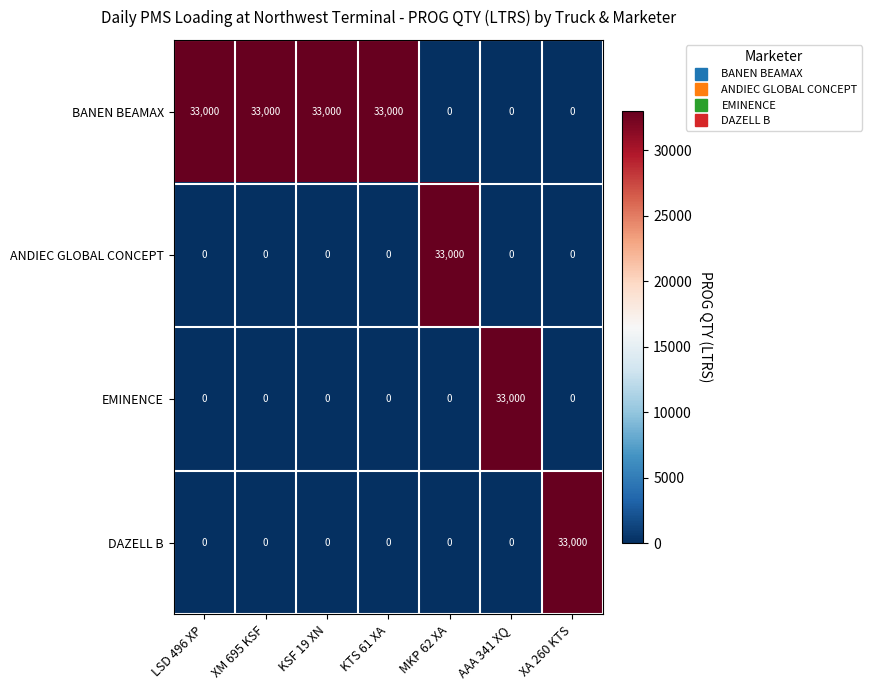

Is it true that ANDIEC GLOBAL CONCEPT equals 0 at XA 260 KTS?

True